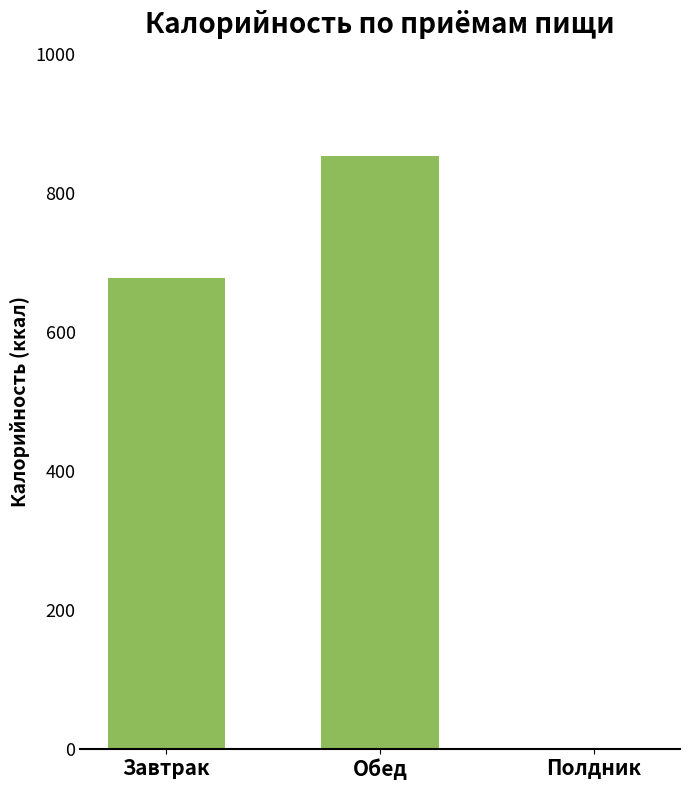

Between Обед and Полдник, which is larger?

Обед